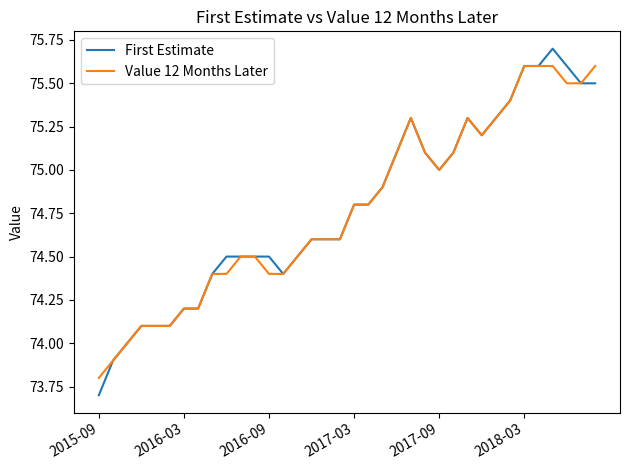

Which series has the widest spread of values?

First Estimate